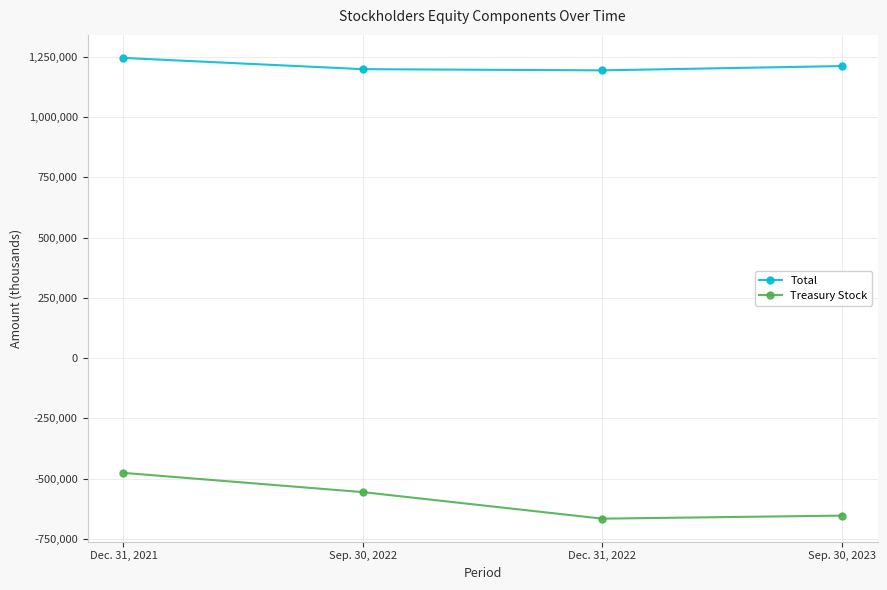

Which series has the largest range (max minus min)?

Treasury Stock